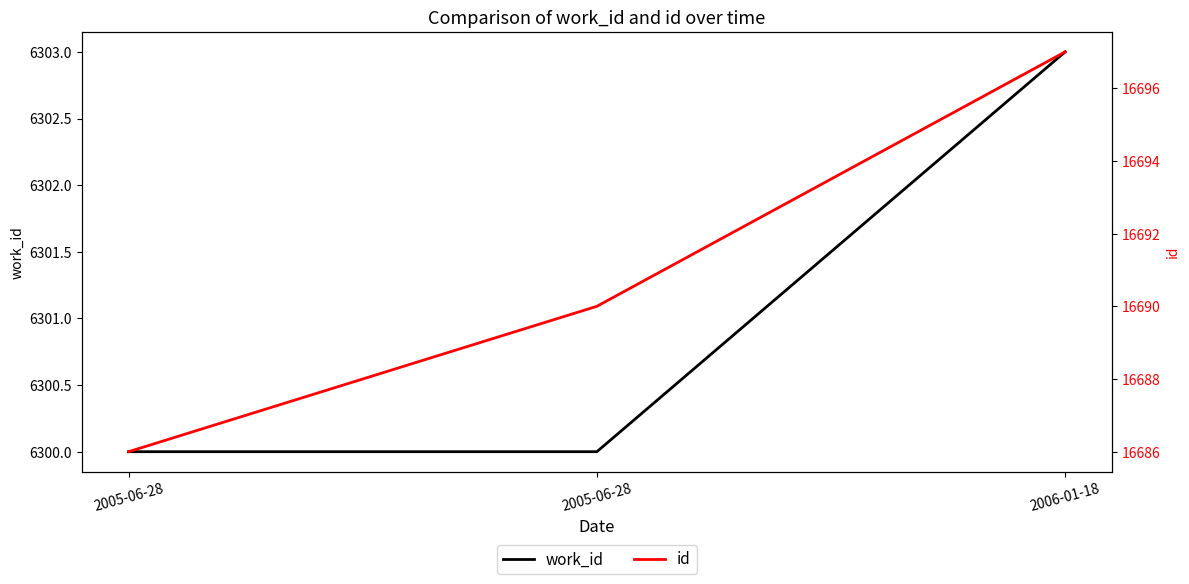

At how many categories does at least one series exceed 12507?

3